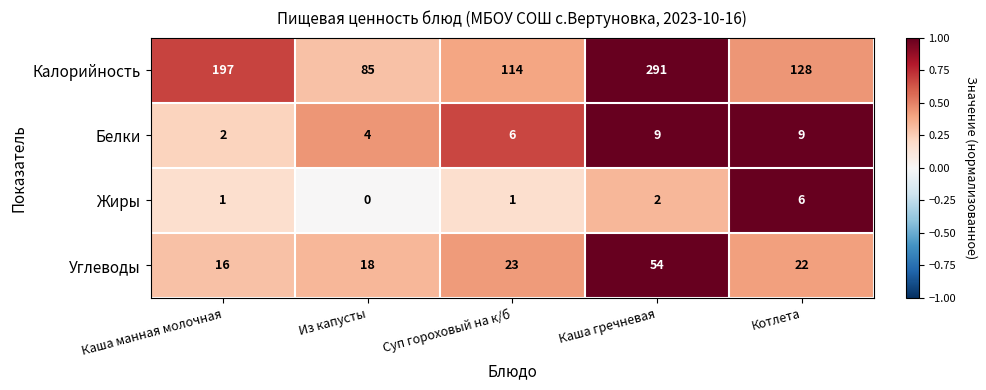

At Каша манная молочная, list the series in order from smallest to largest.

Жиры, Белки, Углеводы, Калорийность